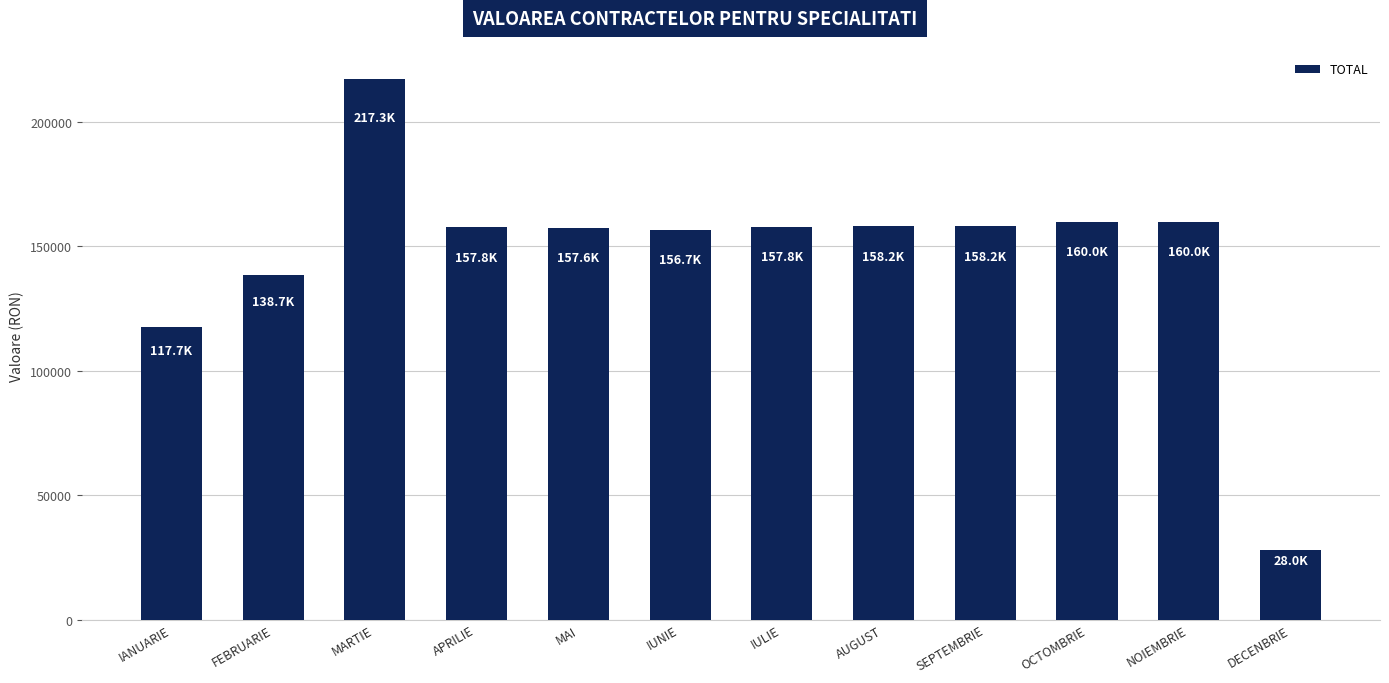

How many series are shown in this chart?

1